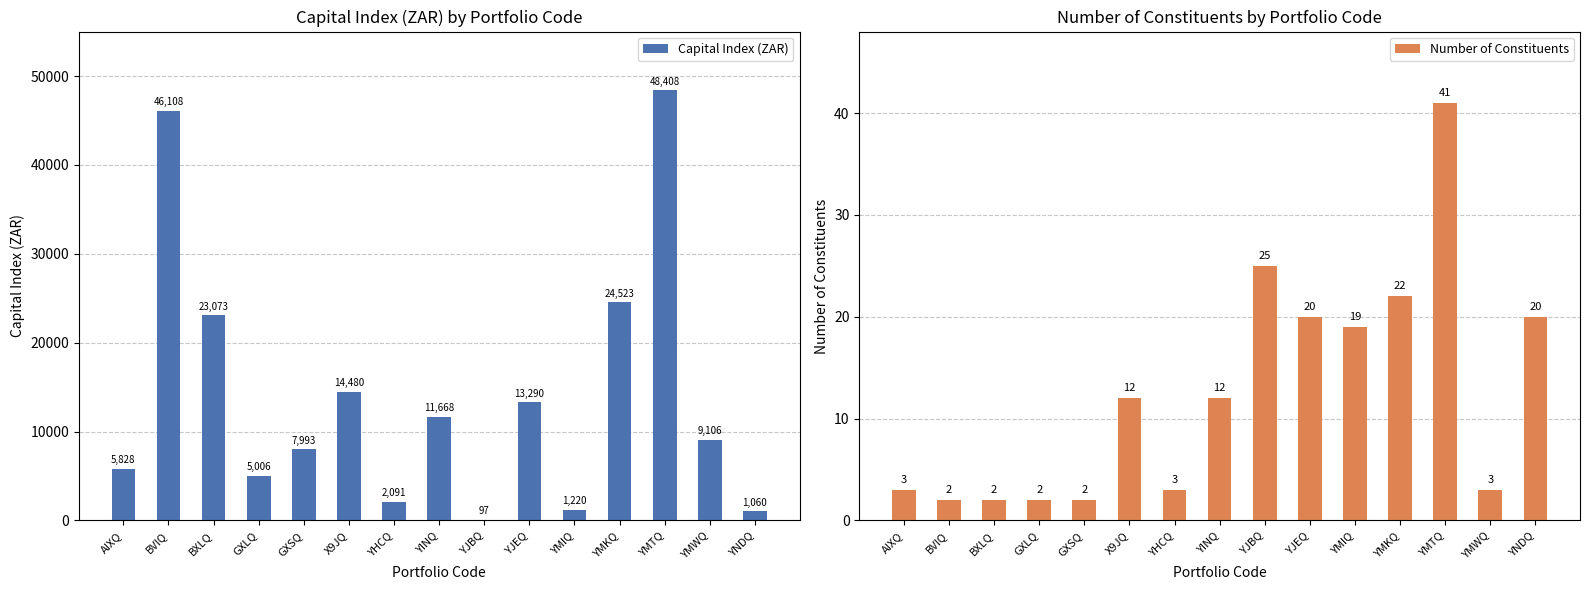

At how many categories does at least one series exceed 25613?

2